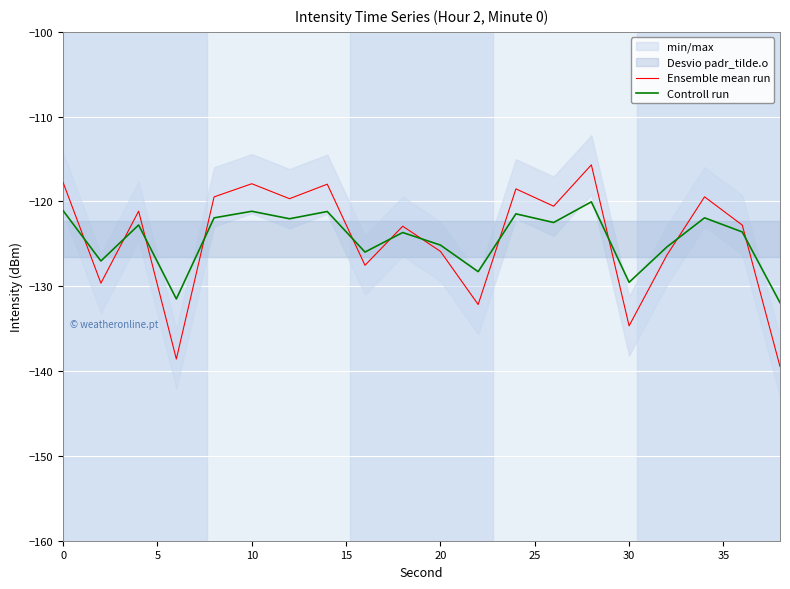

Is it true that Controll run equals -121.1 at 0?

True